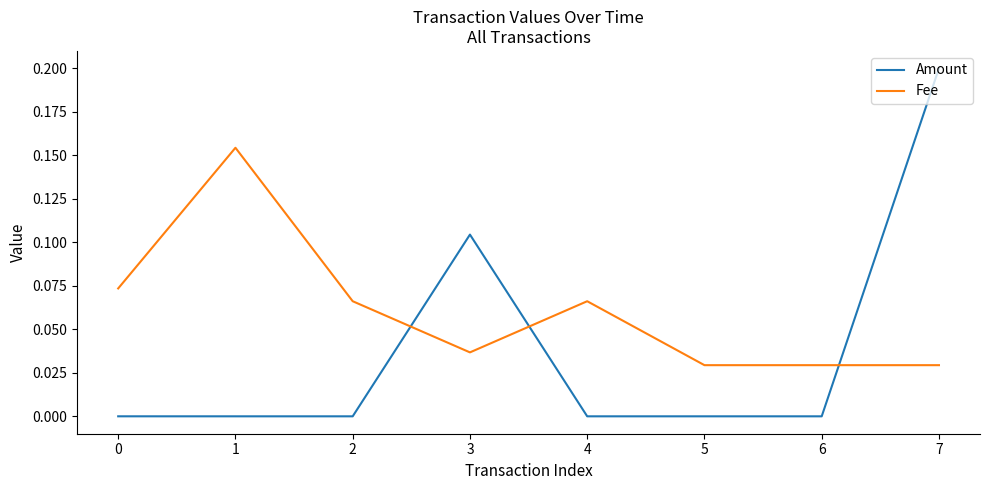

Which category has the highest value across all series?

7